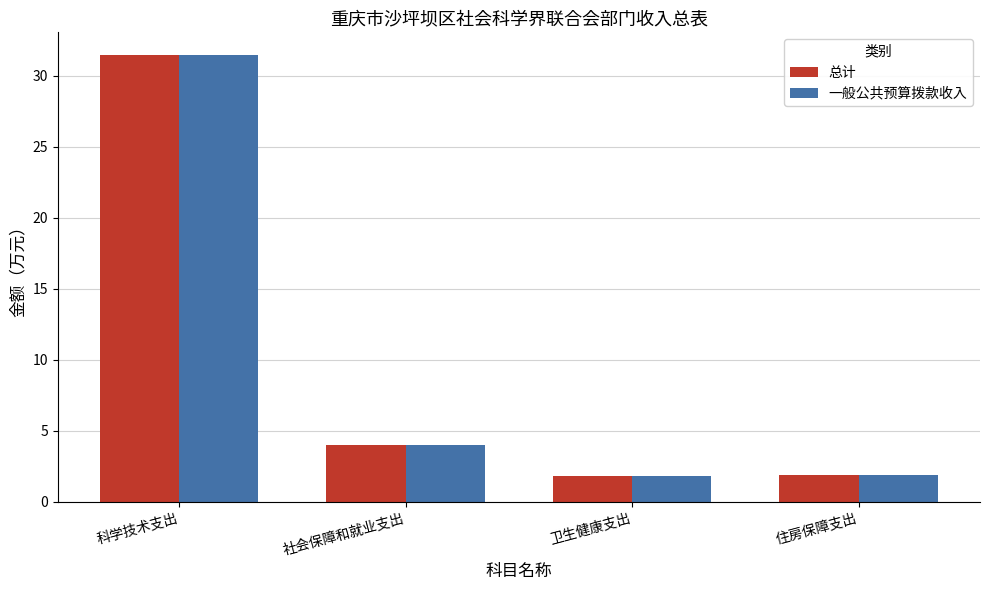

What is the average value of the 一般公共预算拨款收入 series?

9.8